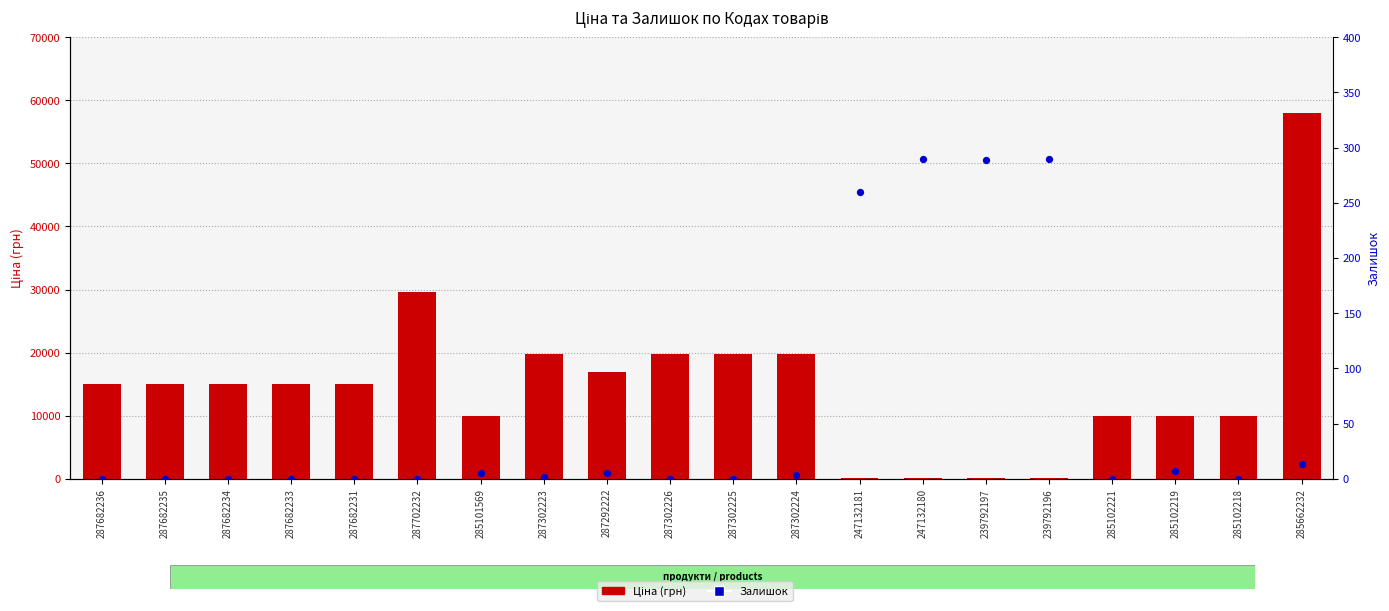

Is the value of Залишок at 287682231 greater than the value of Ціна (грн) at 239792197?

No